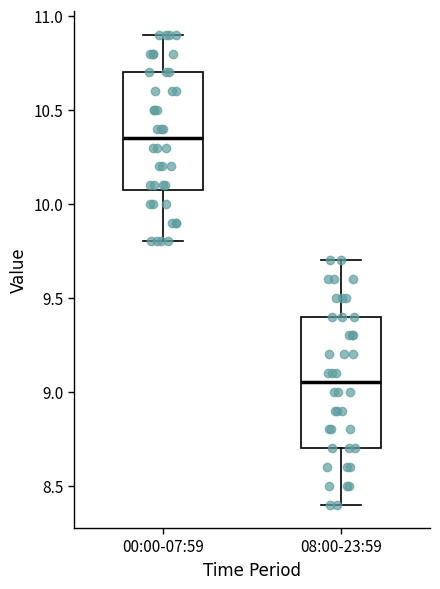

Where does the median line of the box for 08:00-23:59 sit on the y-axis? The values are not printed on the chart, so give them approximately, as read against the axis.

9.05